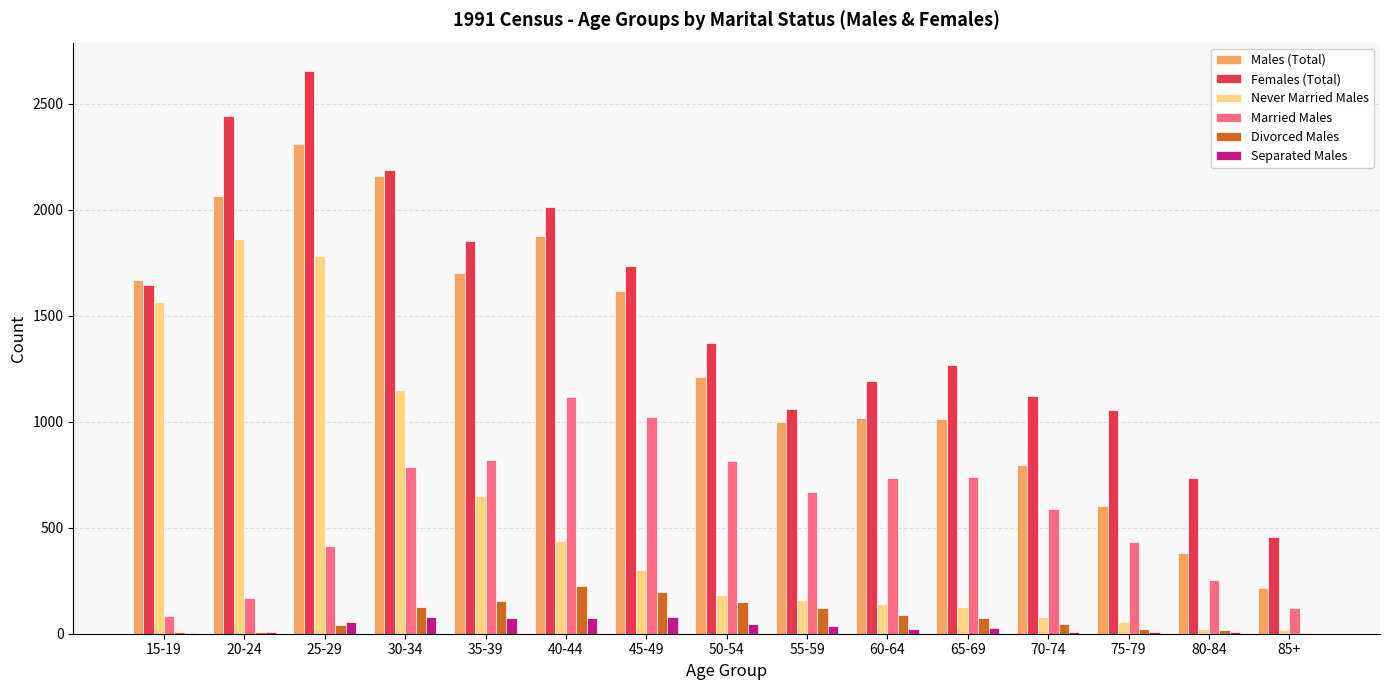

Which category has the highest value in the Never Married Males series?

20-24